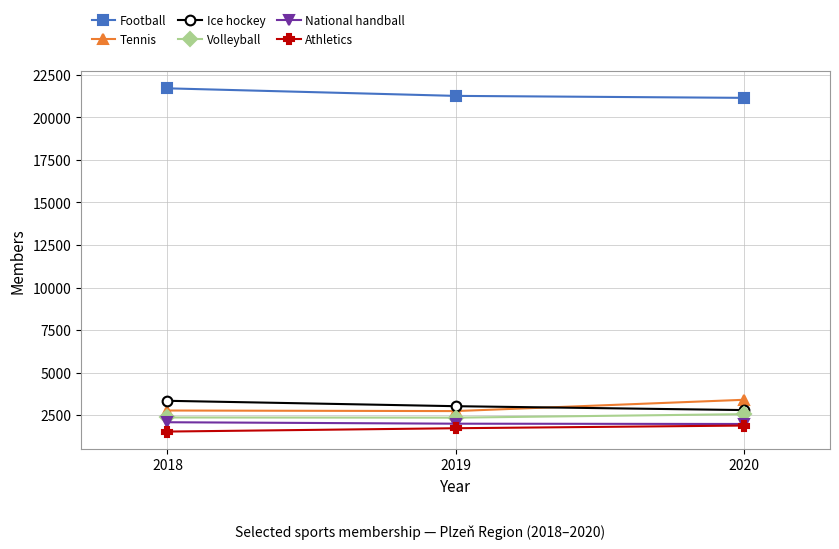

Is this an area chart (filled region under the line)?

No